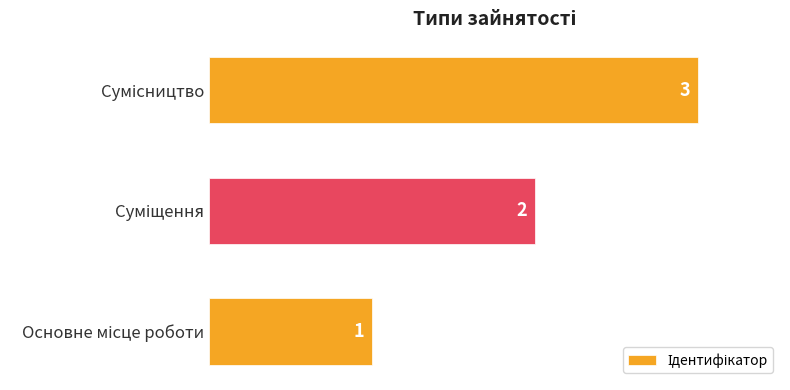

Are the bars grouped side by side (vs. stacked)?

No